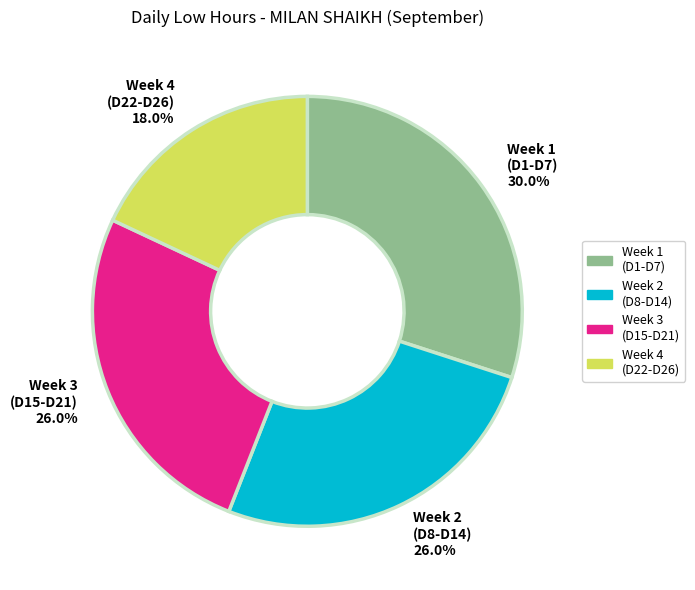

What is the ratio of the value at Week 4 (D22-D26) to the value at Week 1 (D1-D7)?

0.6